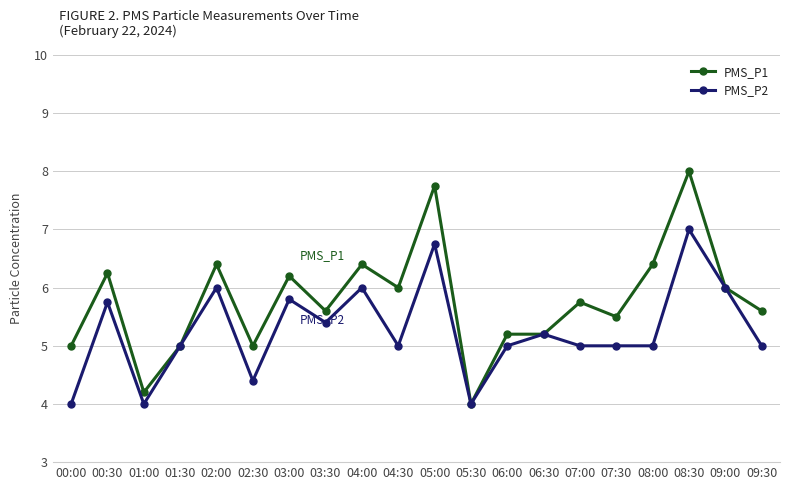

What are all the series names shown in the legend?

PMS_P1, PMS_P2